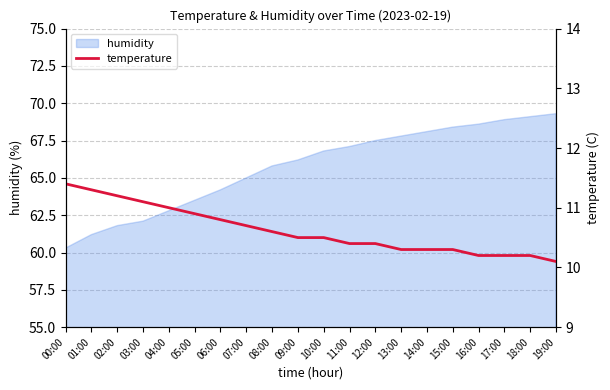

The chart shows a value of 10.3 at 14:00. True or false?

True